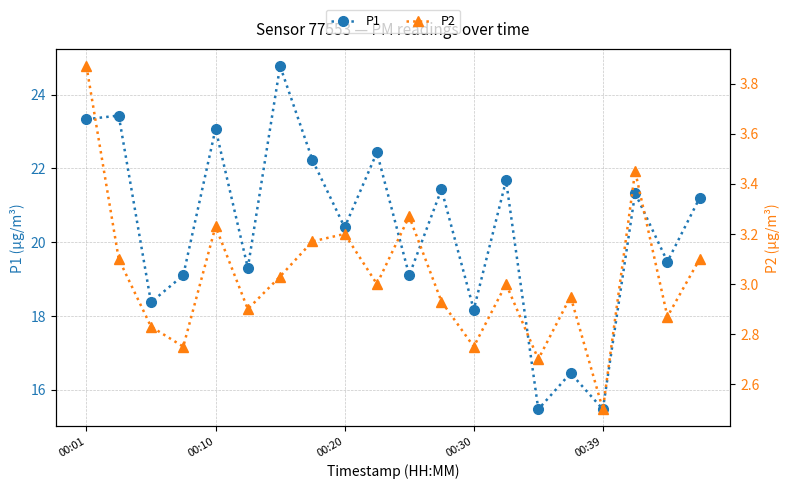

What is the lowest value of the P1 series?

15.5